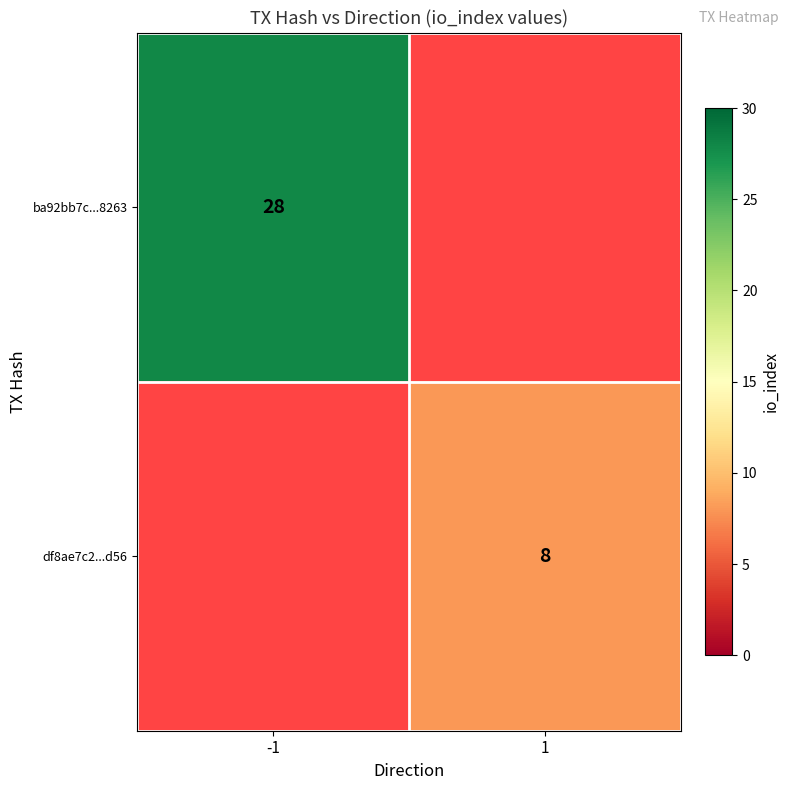

The value of df8ae7c2...d56 at 1 is 11. True or false?

False